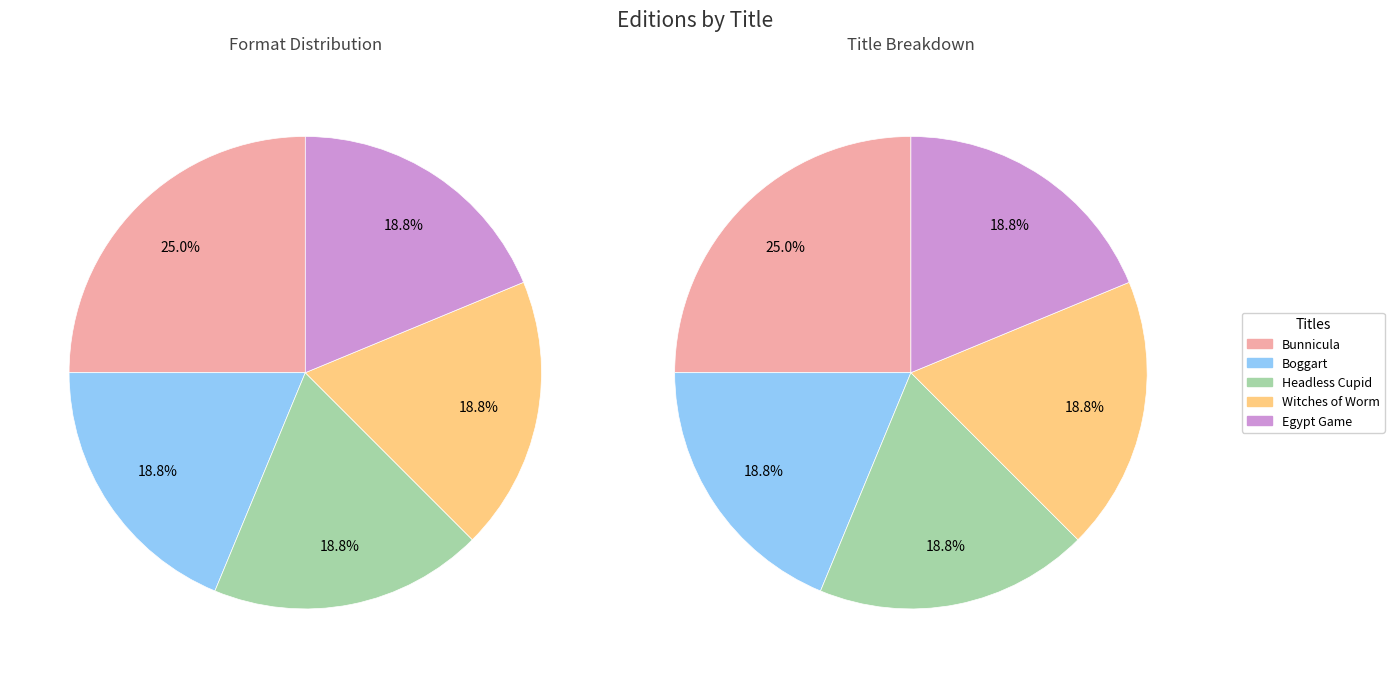

What percentage is the Egypt Game slice, to the nearest percent?

19%